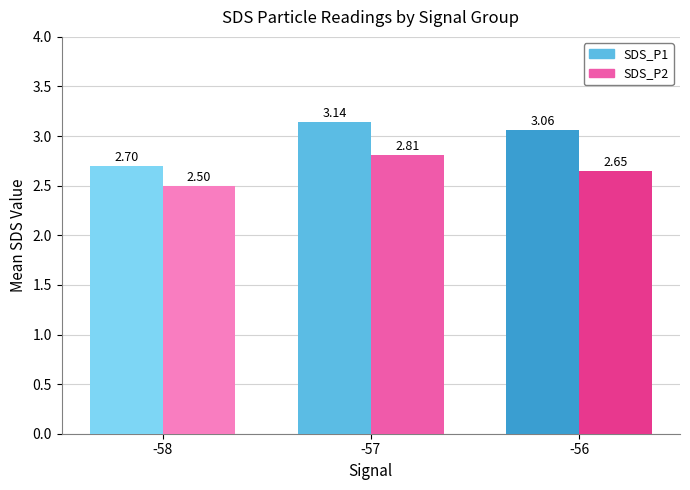

Between -57 and -56, which series saw the biggest shift?

SDS_P2